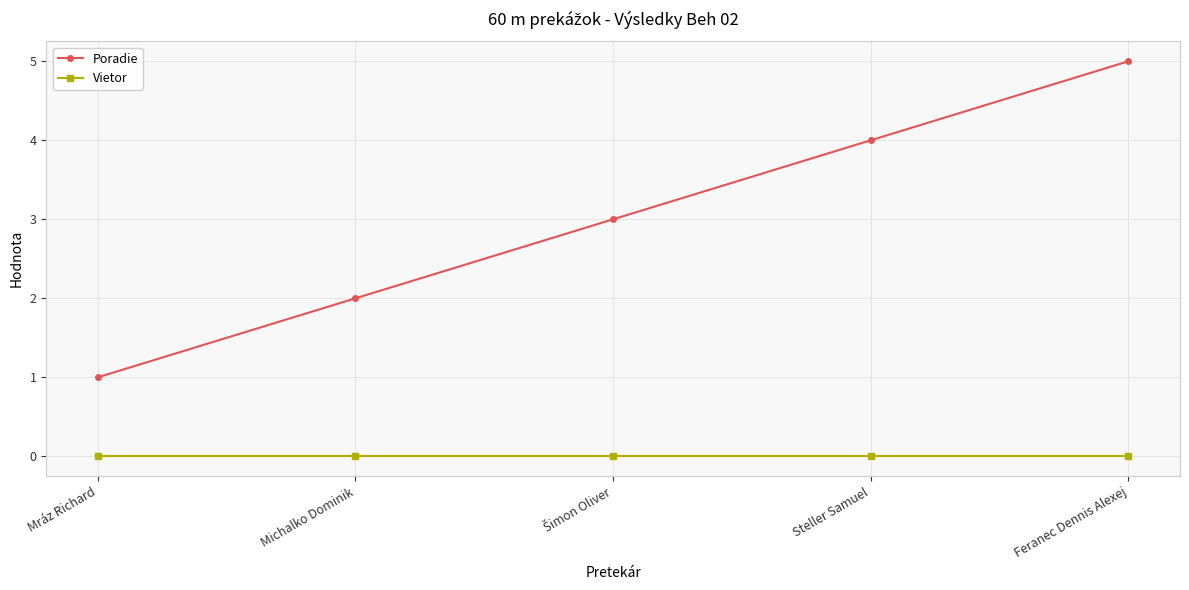

What is the label of the 5th point from the left?

Feranec Dennis Alexej